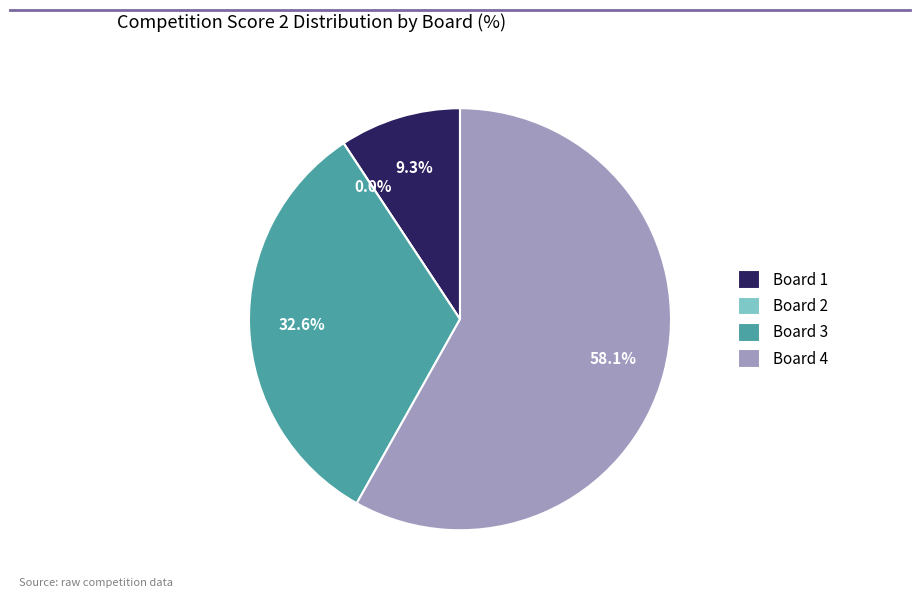

What is the total percentage of Board 4 and Board 3?

90.7%